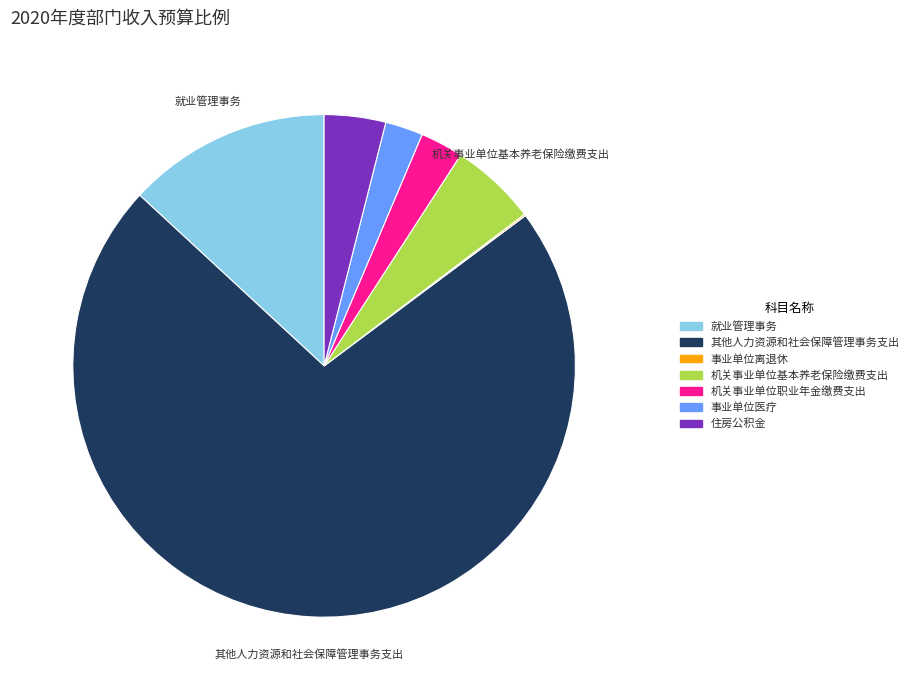

Is it true that 就业管理事务 is 3% of the pie?

False